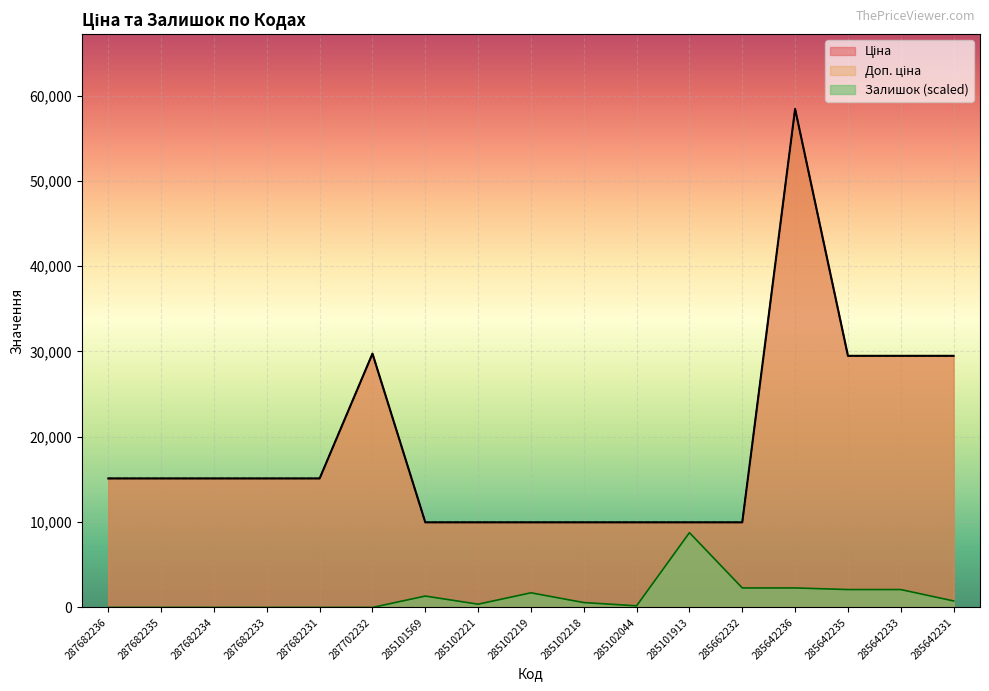

Reading right to left, transcribe all the data shown in this chart.

Ціна: 29491.5	29491.5	29491.5	58426.5	9975.0	9975.0	9975.0	9975.0	9975.0	9975.0	9975.0	29747.2	15120.0	15120.0	15120.0	15120.0	15120.0
Доп. ціна: 29491.5	29491.5	29491.5	58426.5	9975.0	9975.0	9975.0	9975.0	9975.0	9975.0	9975.0	29747.2	15120.0	15120.0	15120.0	15120.0	15120.0
Залишок: 762.1	2095.7	2095.7	2286.3	2286.3	8764.0	190.5	571.6	1714.7	381.0	1333.6	0.0	0.0	0.0	0.0	0.0	0.0